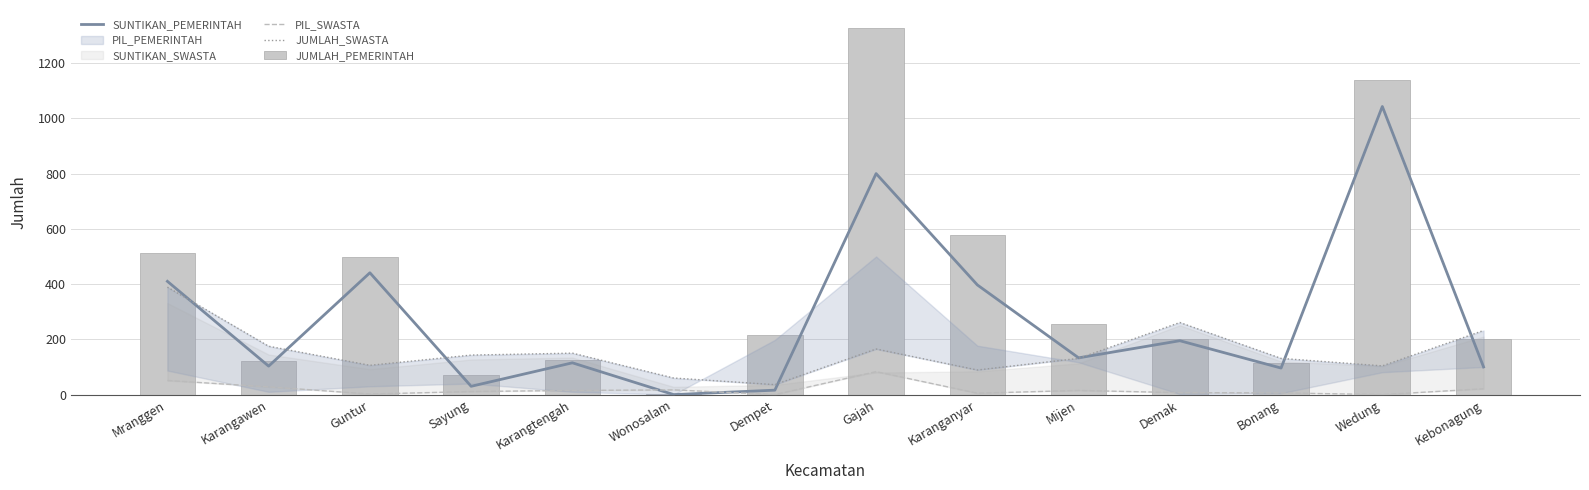

Are the bars horizontal?

No